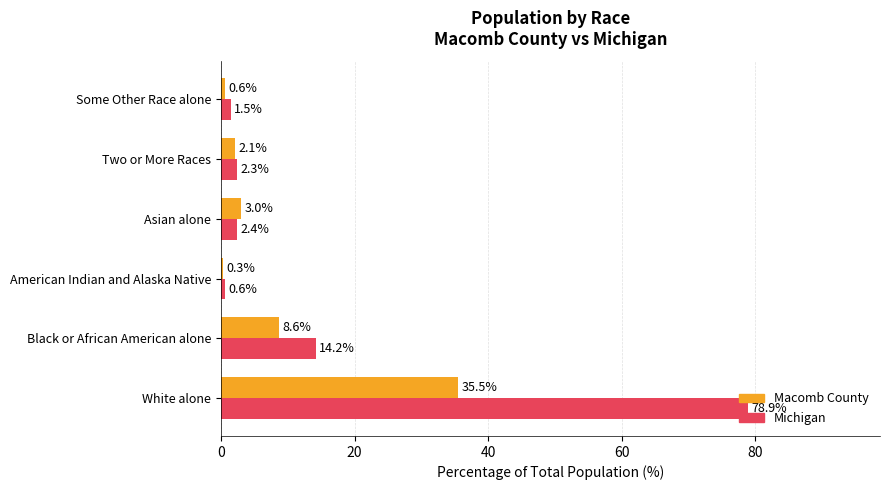

List the series in order of their overall mean, lowest first.

Macomb County, Michigan